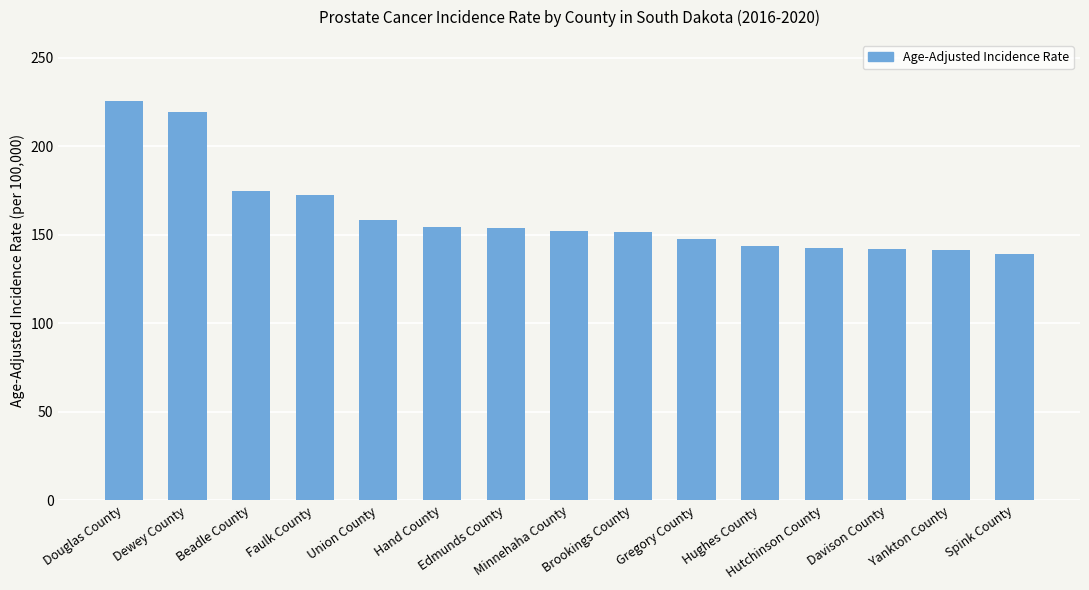

What position from the right is Hughes County?

5